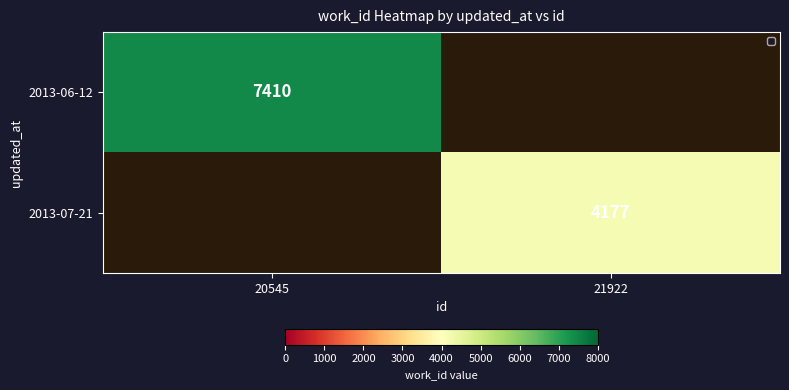

What is the total value across all series at 20545?

7410